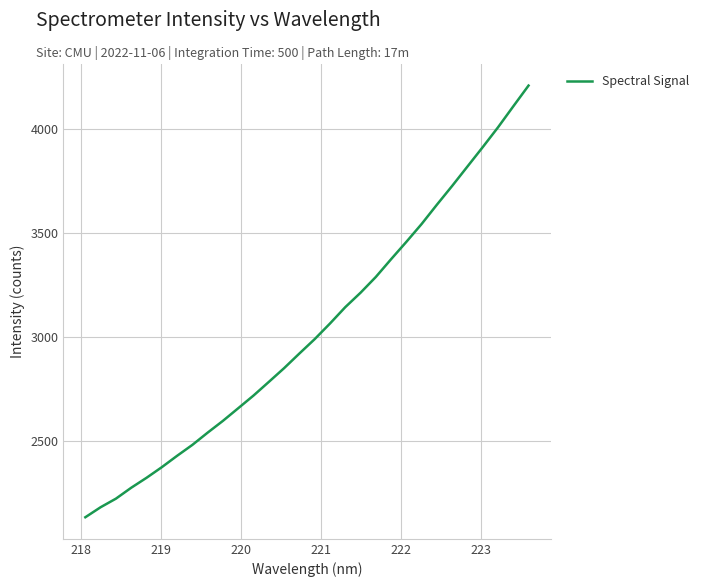

Reading left to right, transcribe all the data shown in this chart.

2134.1	2182.2	2223.4	2275.8	2323.5	2374.6	2429.2	2481.8	2540.6	2597.3	2657.9	2718.8	2784.2	2850.3	2920.6	2989.7	3064.5	3143.0	3212.4	3288.1	3373.5	3456.9	3542.7	3635.3	3725.6	3818.7	3911.7	4006.7	4107.5	4207.3